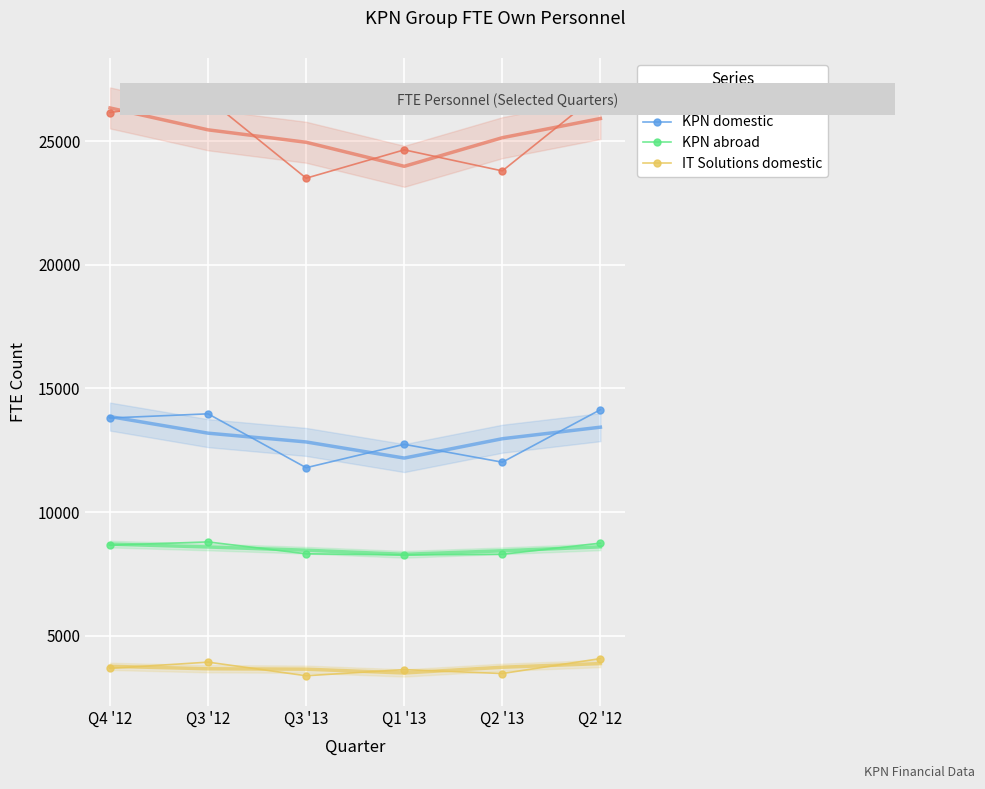

What are all the series names shown in the legend?

KPN Group, KPN domestic, KPN abroad, IT Solutions domestic